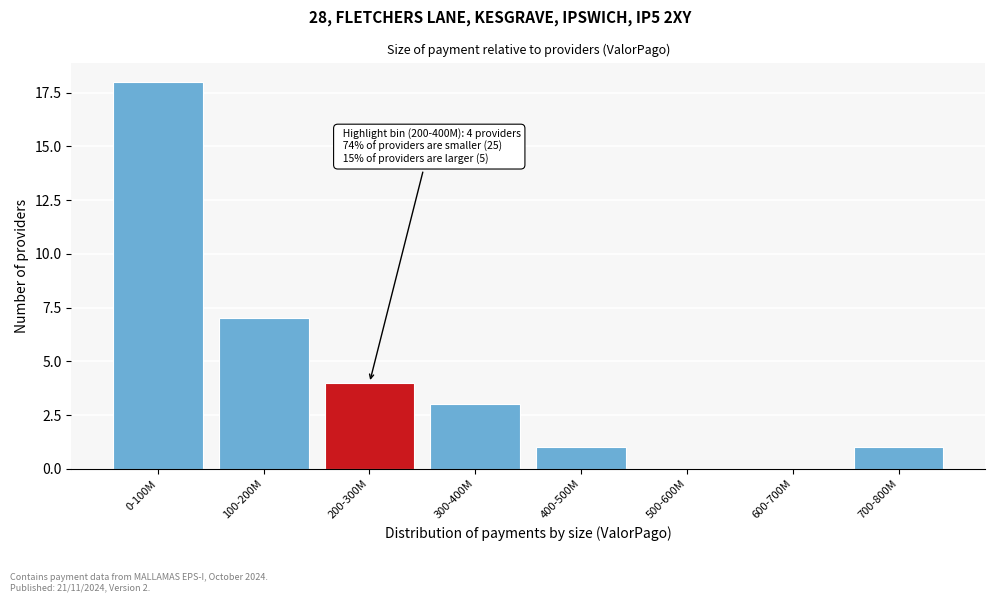

Reading right to left, transcribe all the data shown in this chart.

700-800M=1	600-700M=0	500-600M=0	400-500M=1	300-400M=3	200-300M=4	100-200M=7	0-100M=18